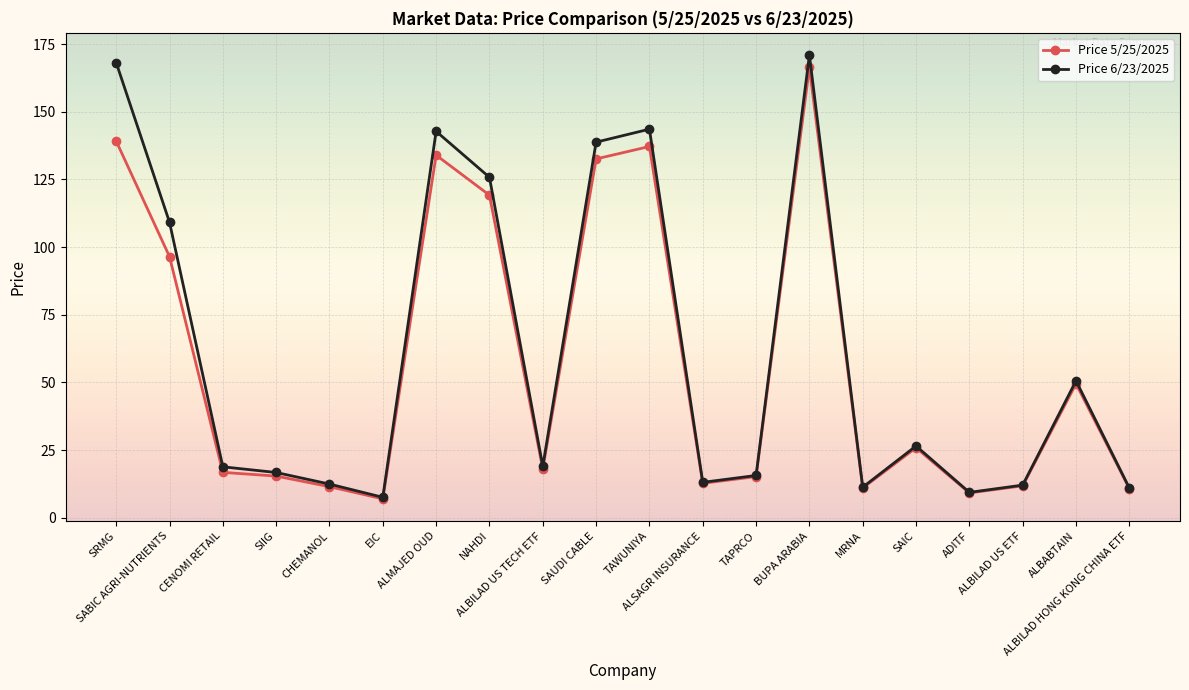

What is the smallest value displayed?

7.0